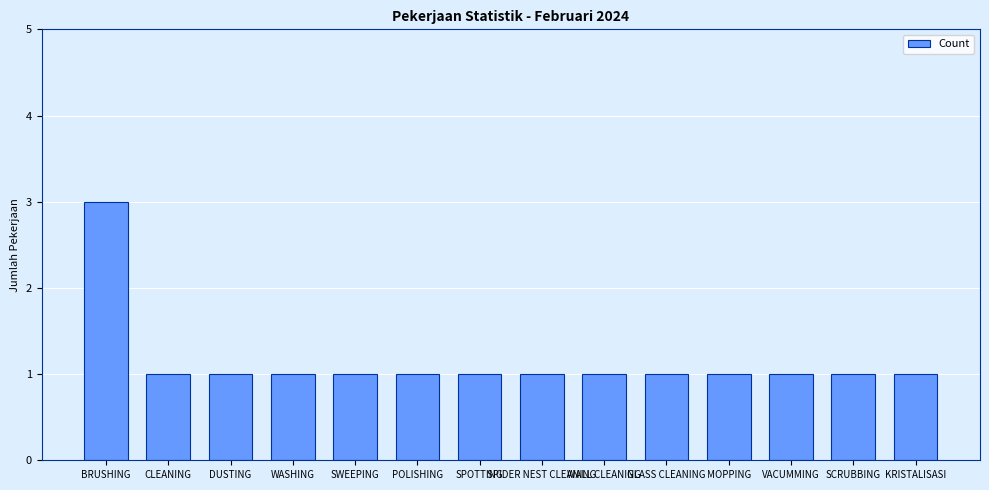

Are the bars horizontal?

No